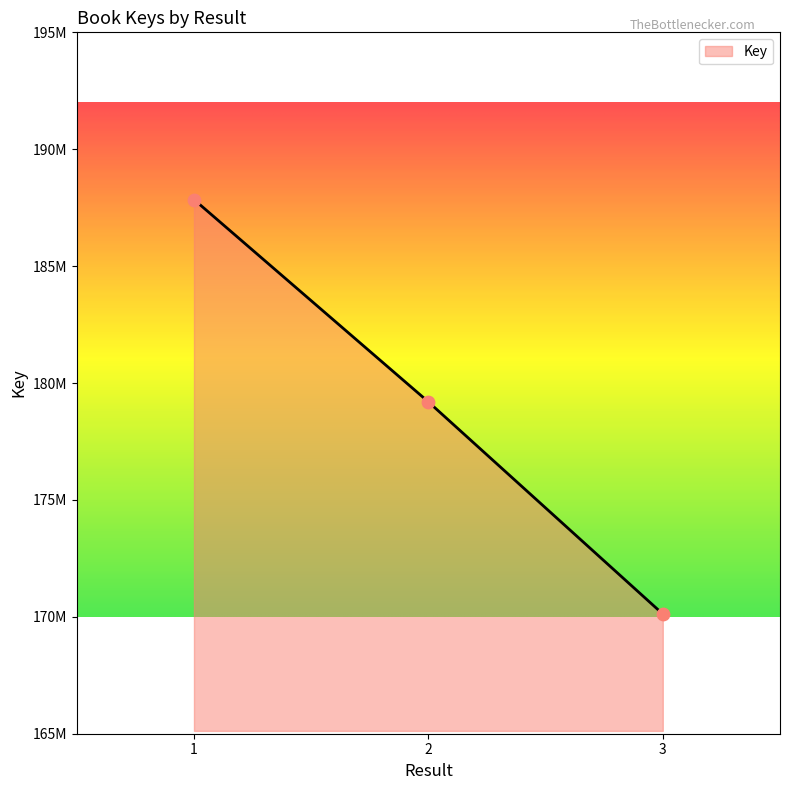

What is the change in value from 2 to 3?

-9072541